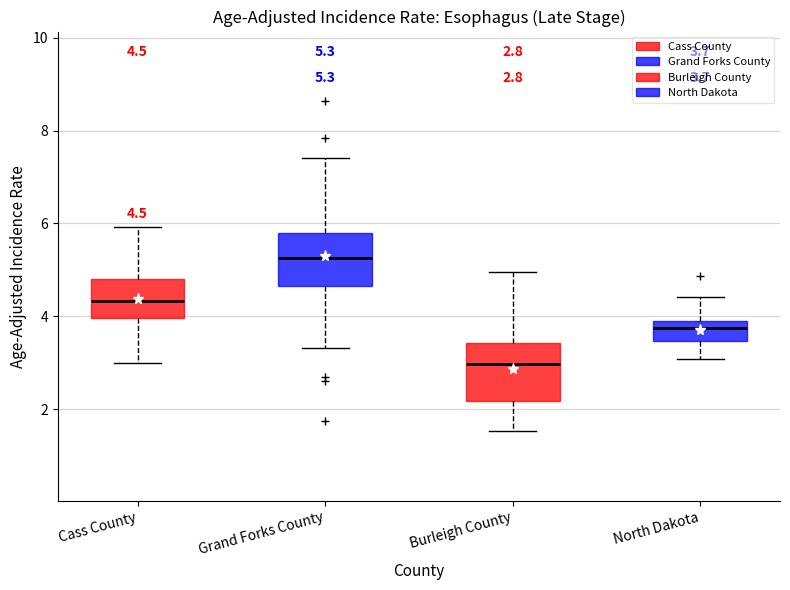

Which box's median line is the highest?

Grand Forks County